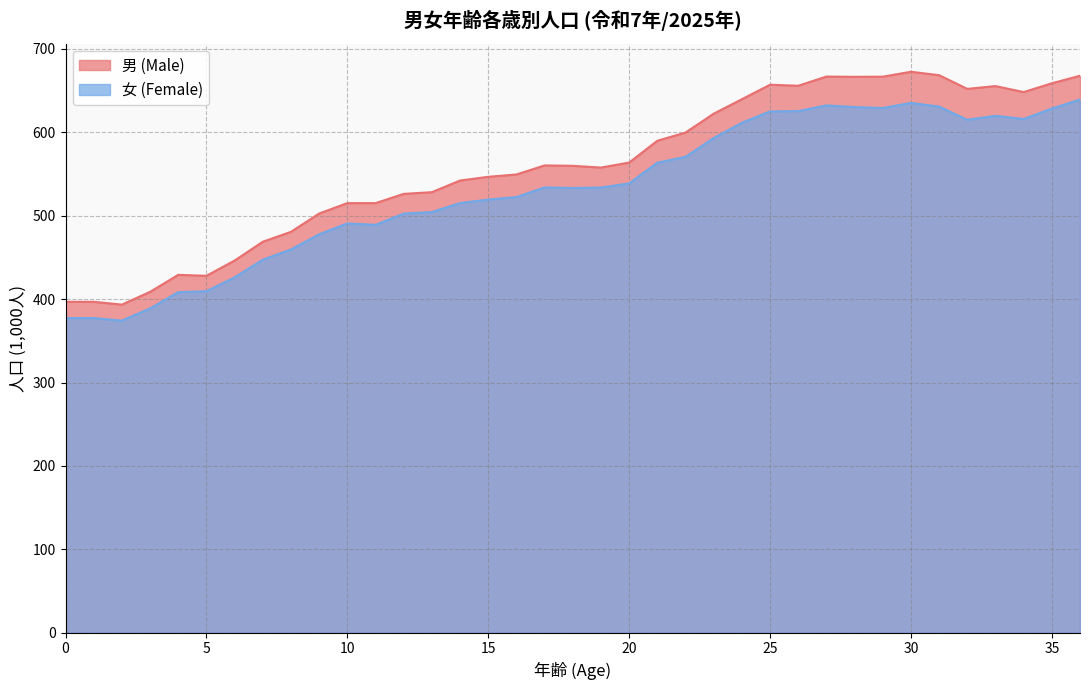

Where is the first local minimum for 男 (Male)?

2